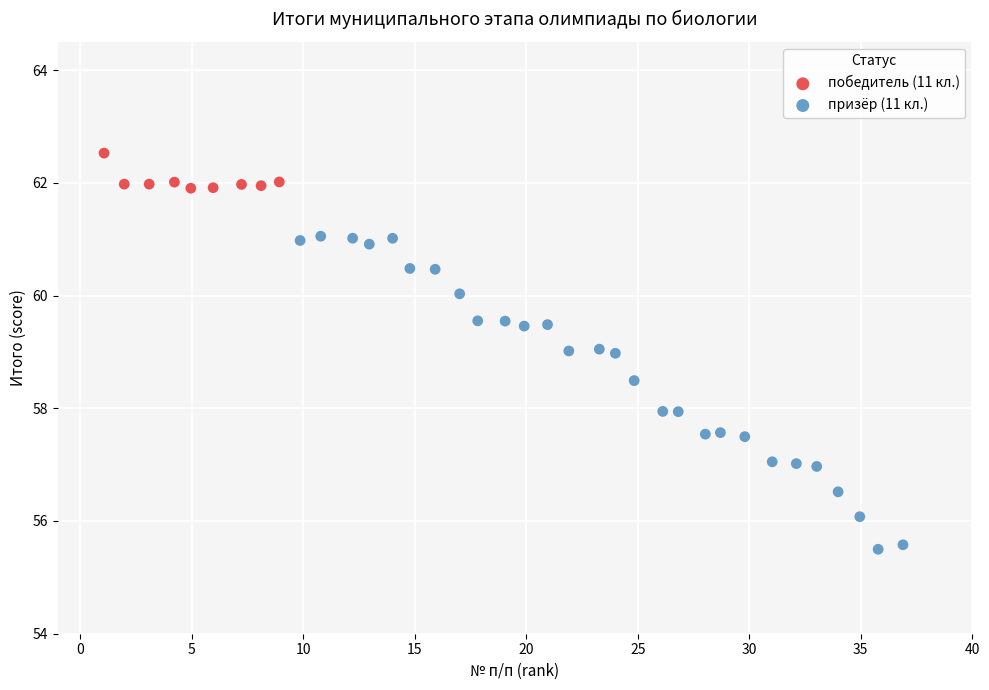

Which series reaches the maximum Y coordinate?

победитель (11 кл.)